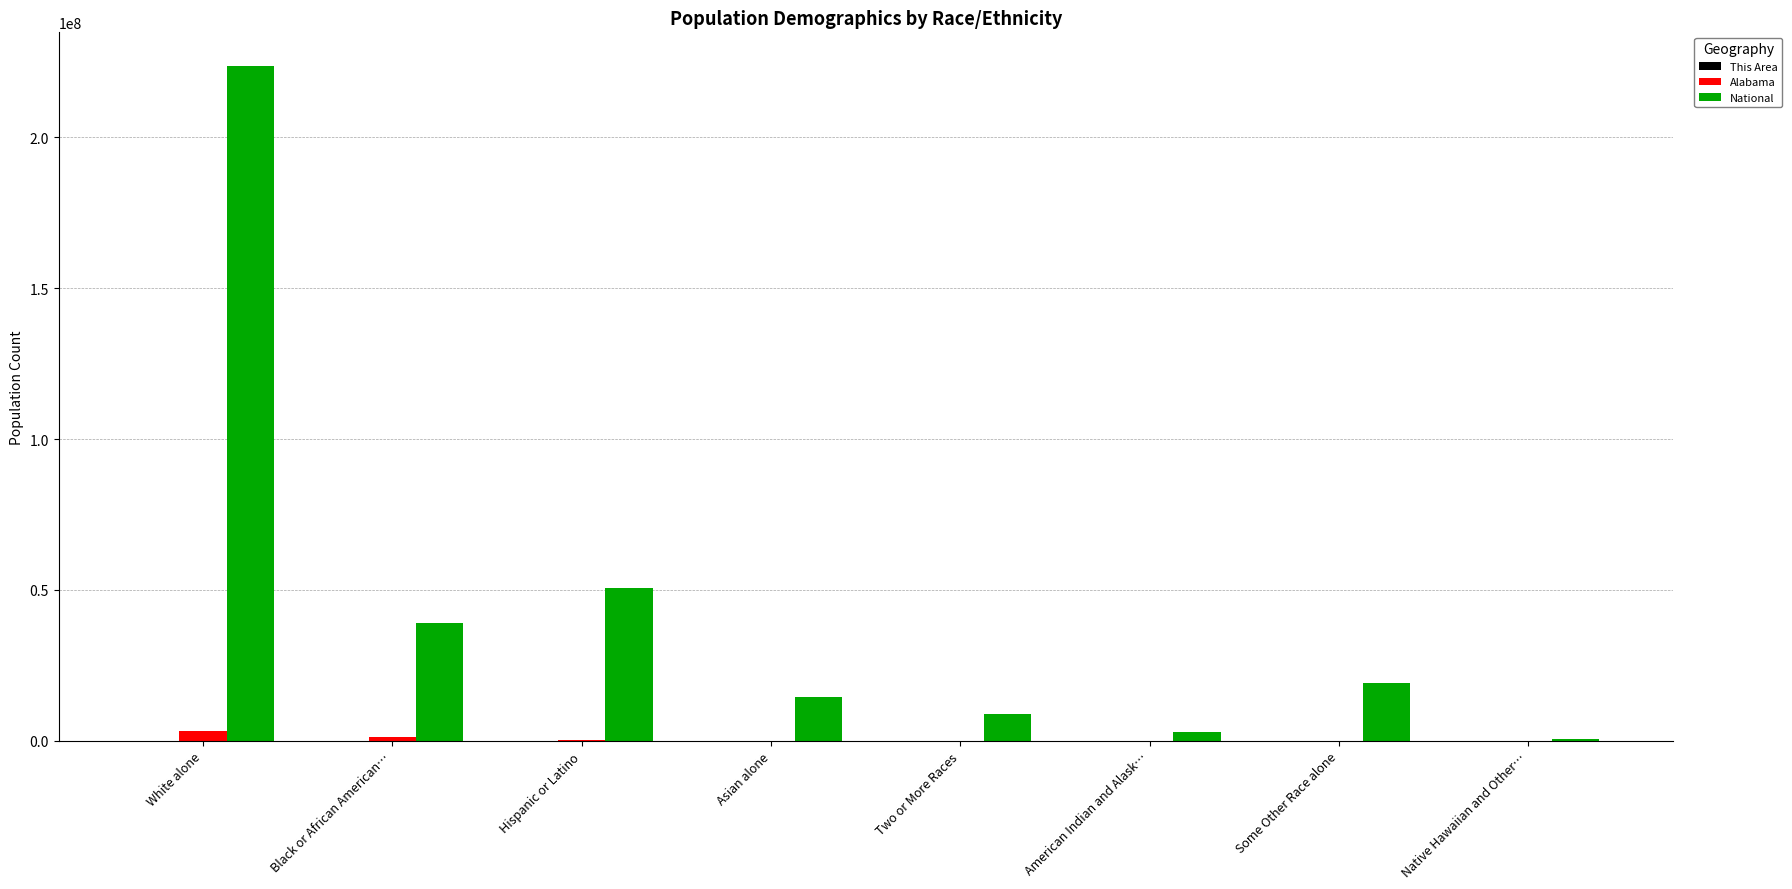

What is the sum of all National values?

359223132